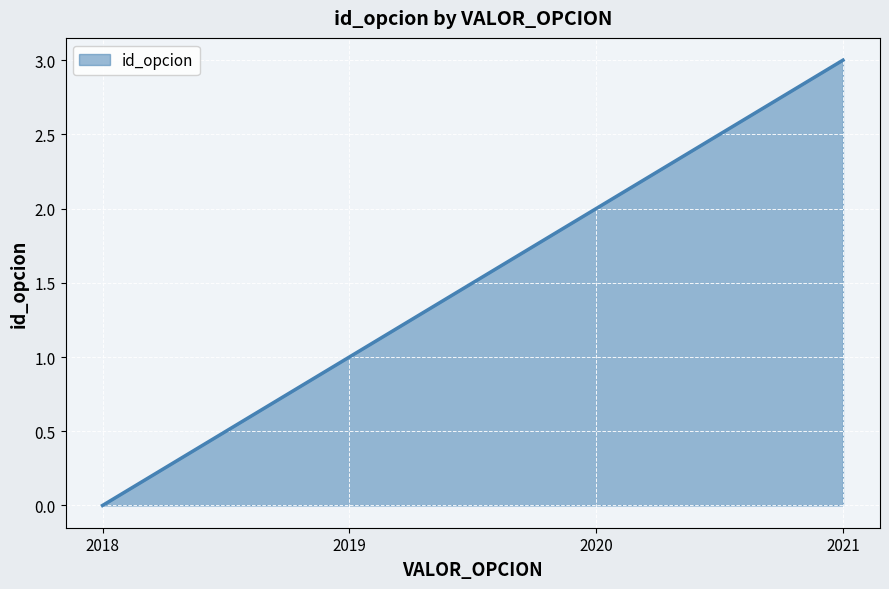

True or false: the data shows 2 at 2020.

True